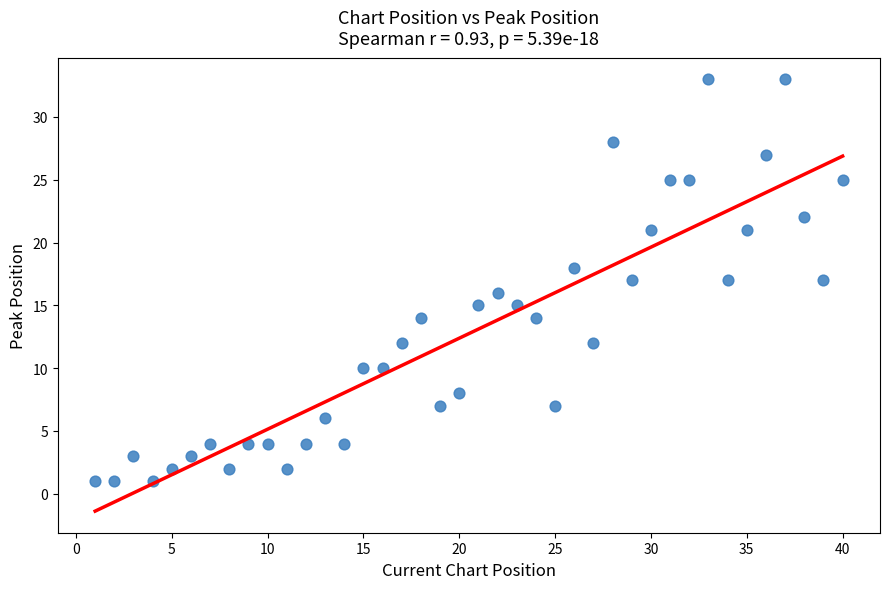

What is the range of Y values (max minus min)?

32